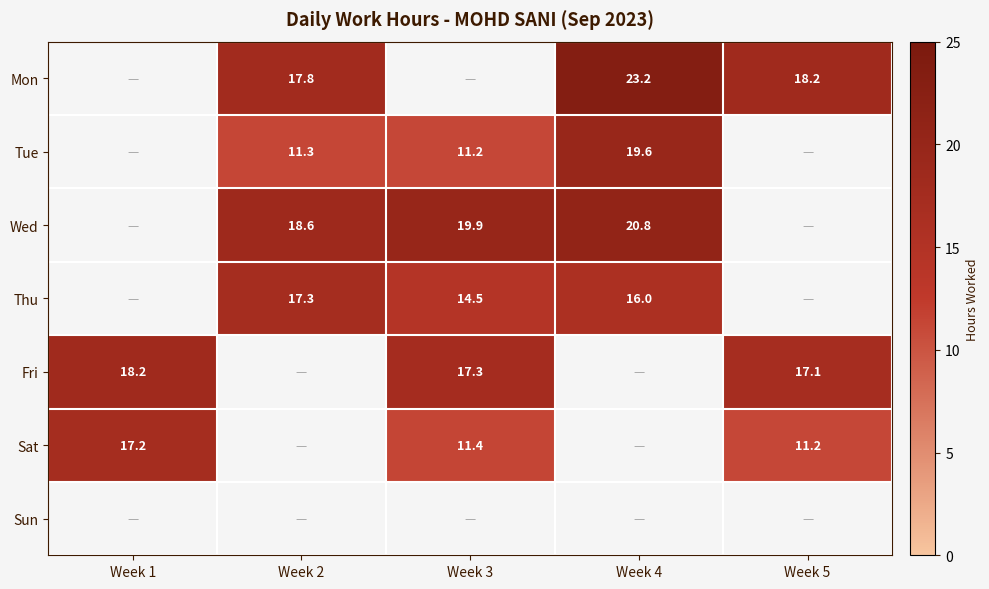

Is the value of Fri at Week 1 greater than the value of Mon at Week 2?

Yes